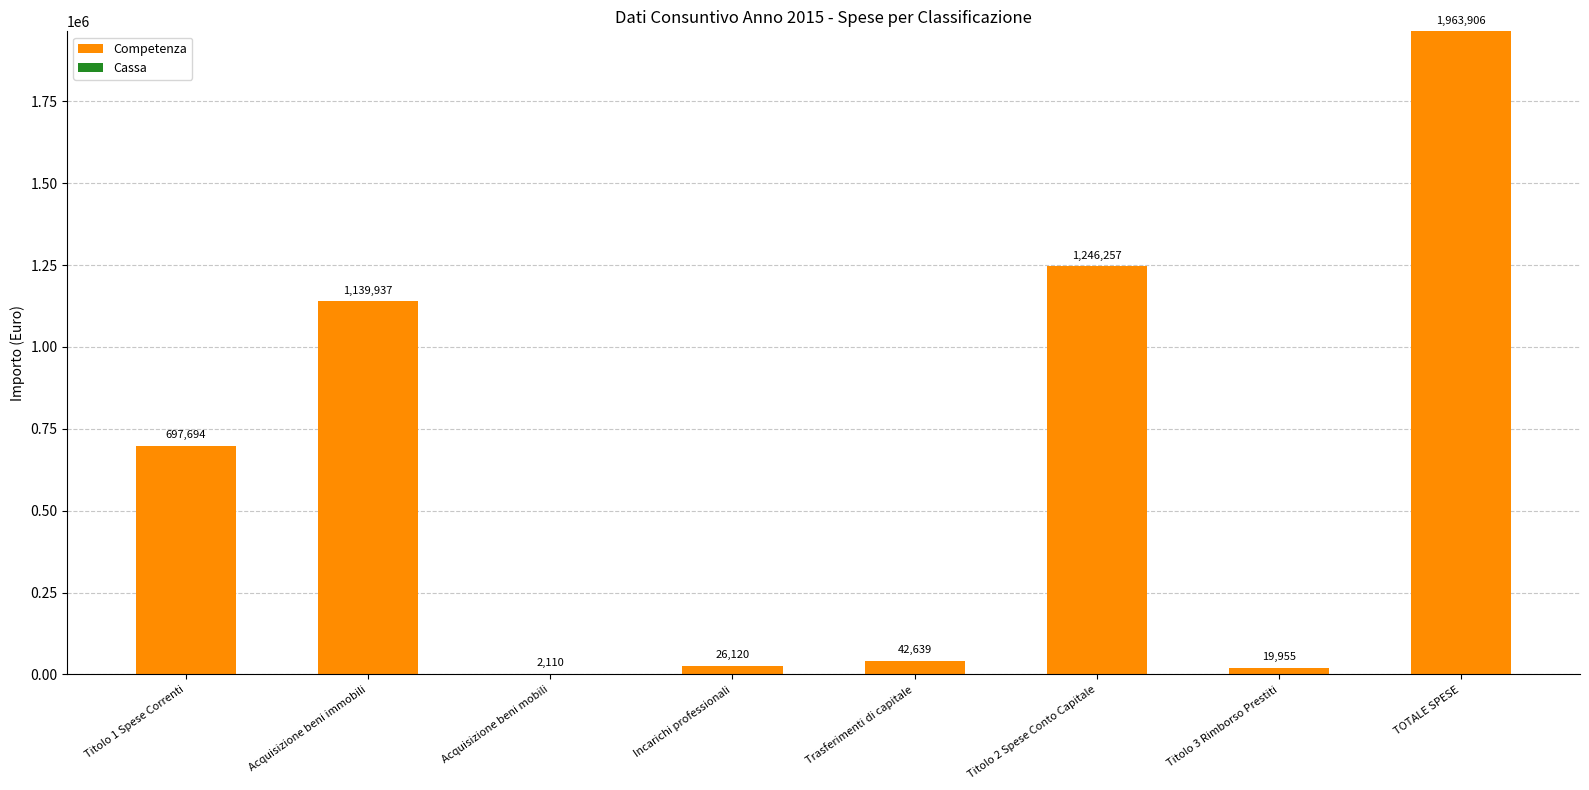

Between Trasferimenti di capitale and Incarichi professionali, which is larger?

Trasferimenti di capitale